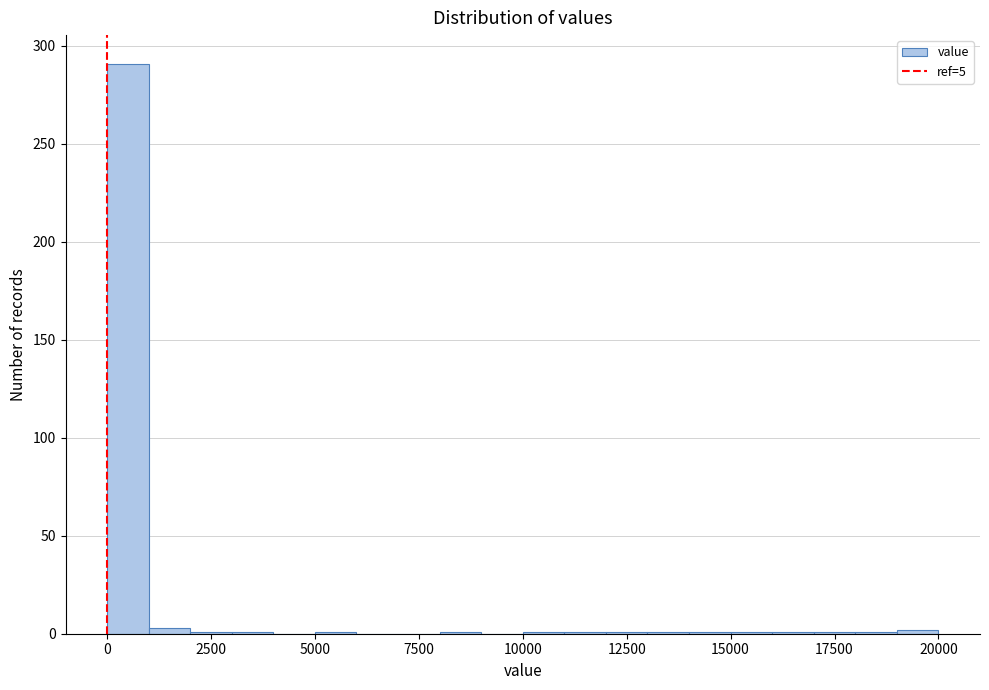

Read against the x-axis, roughly where is the centre of the tallest bar?

500